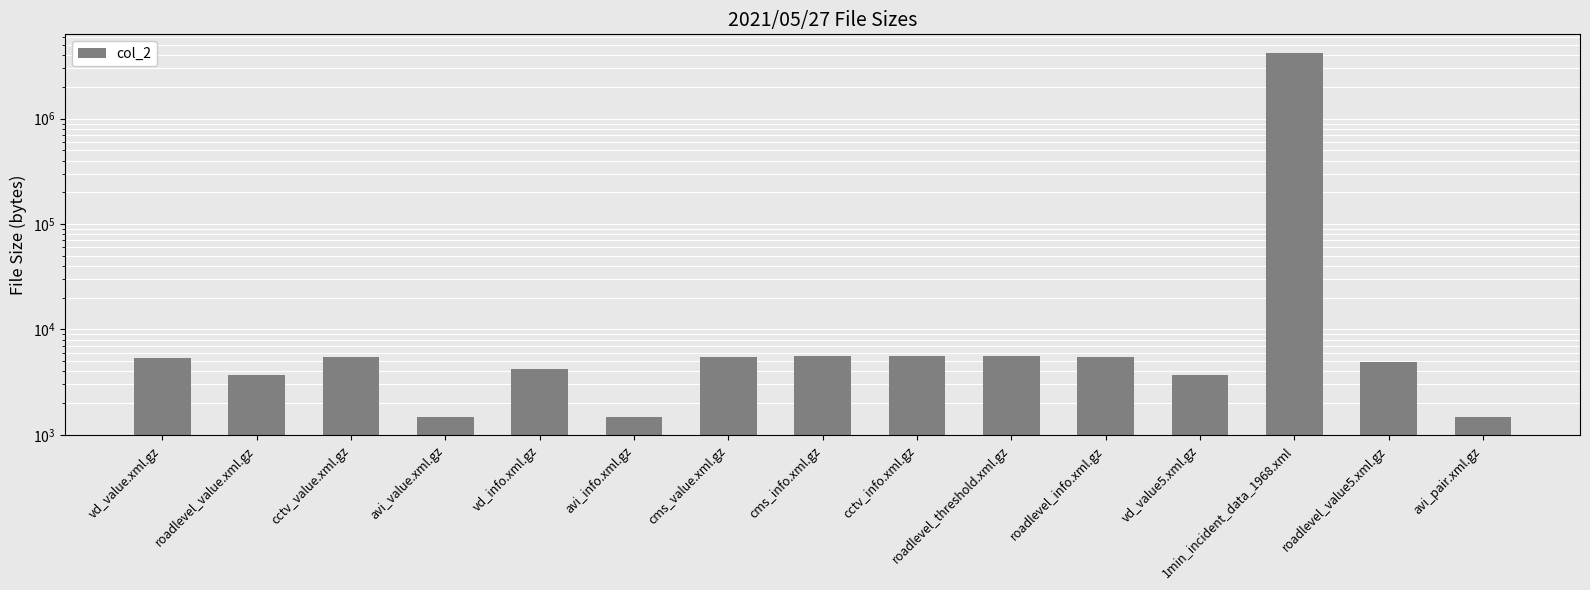

What is the greatest value displayed?

4247426